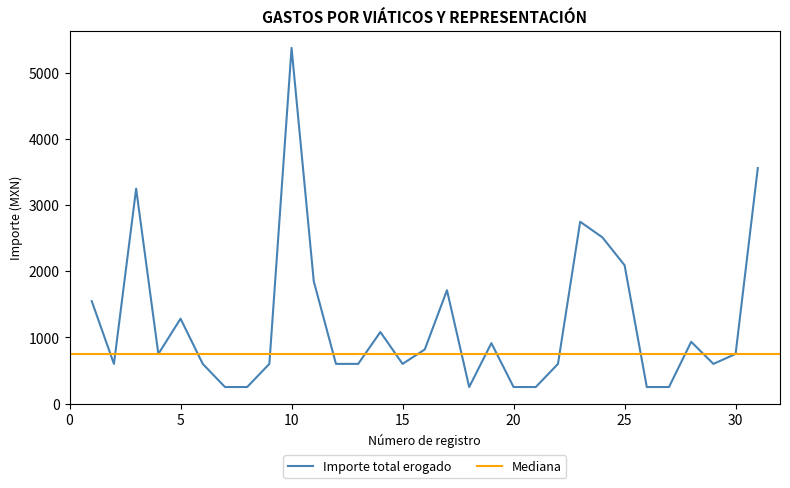

What is the highest value of the Importe total erogado series?

5380